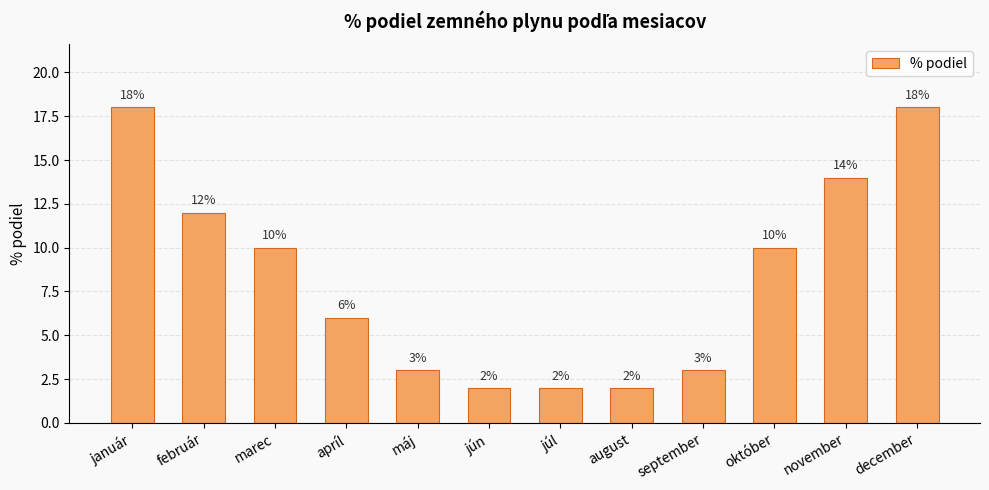

What is the change in value from november to december?

+4